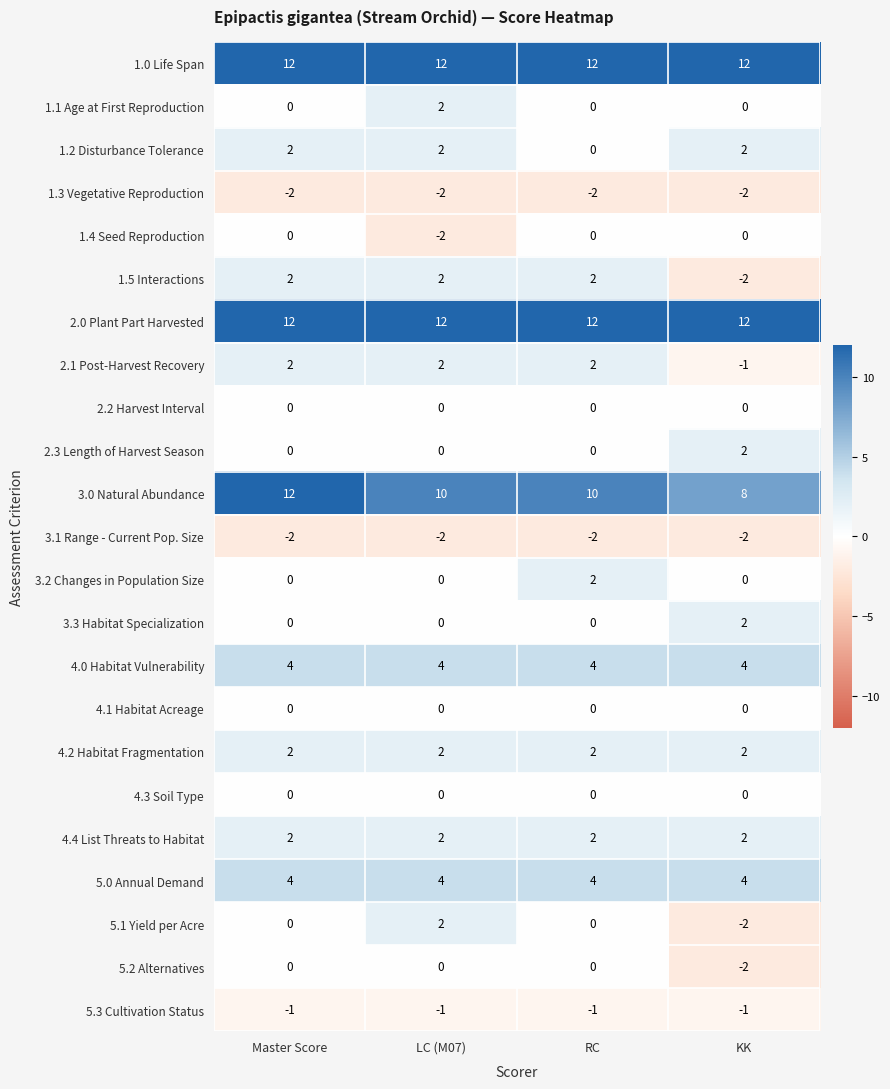

What is the greatest value displayed?

12